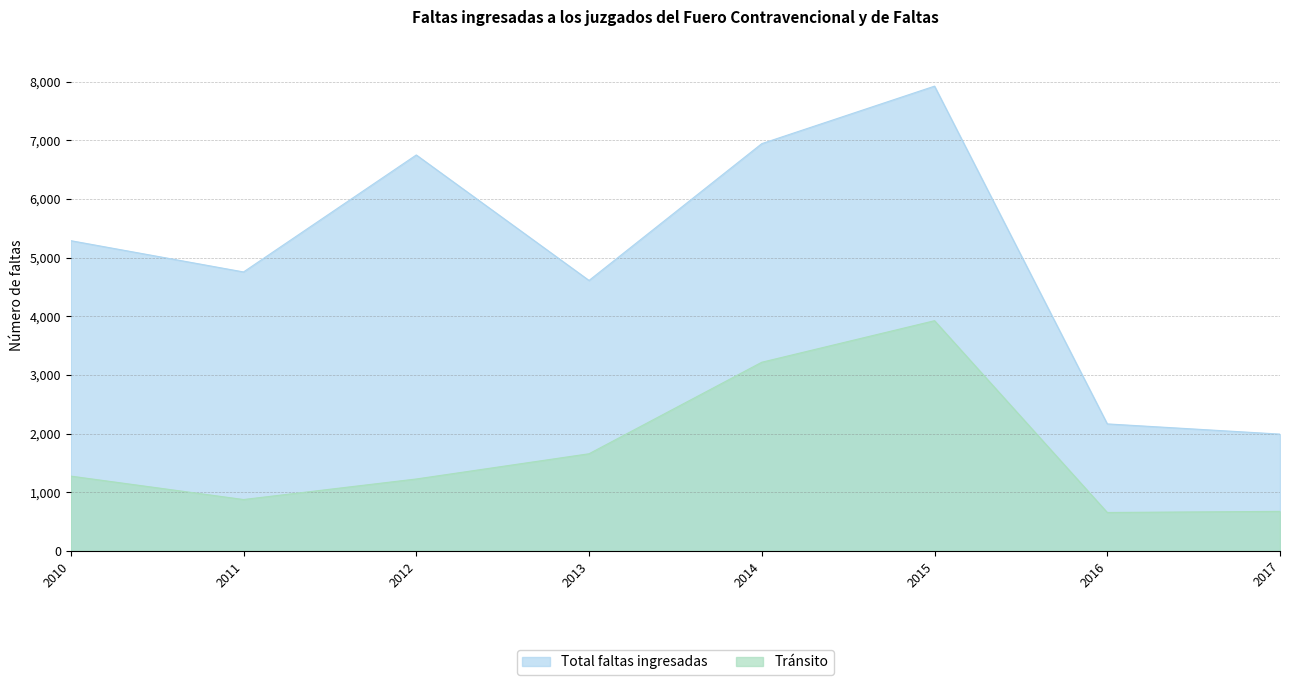

At which label does Tránsito first exceed 1275?

2013